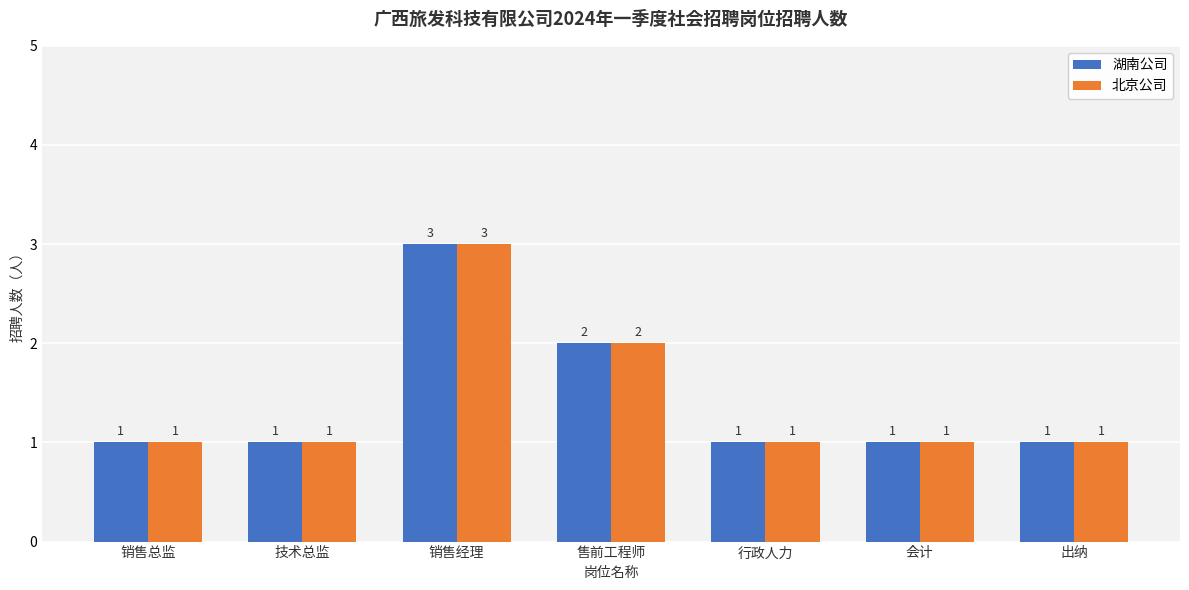

What is the maximum value shown in the chart?

3